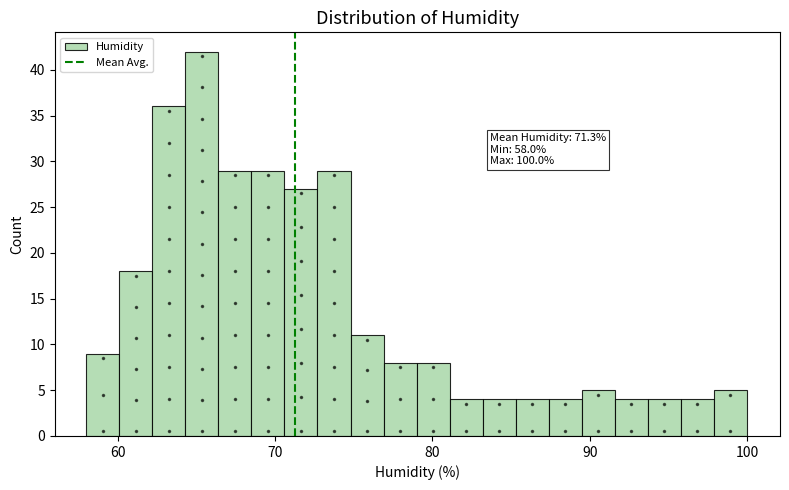

Around what value on the x-axis is the tallest bar? Give the approximate position of its centre, as read against the axis.

65